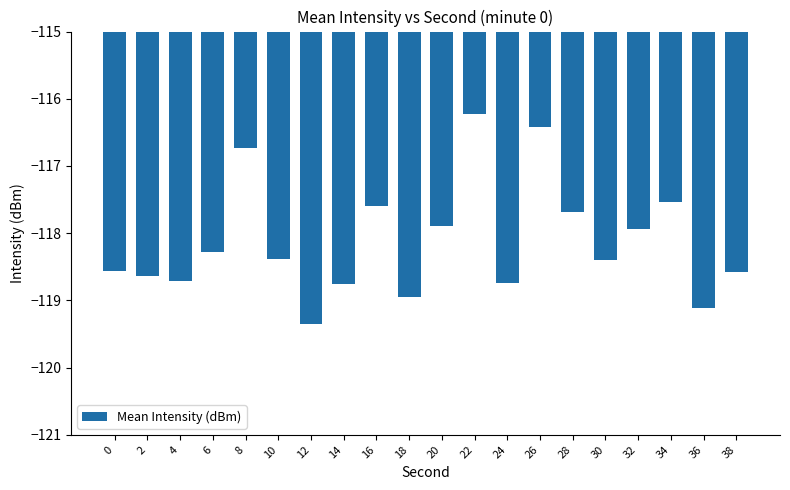

What is the value of the 15th bar from the left?

-117.7